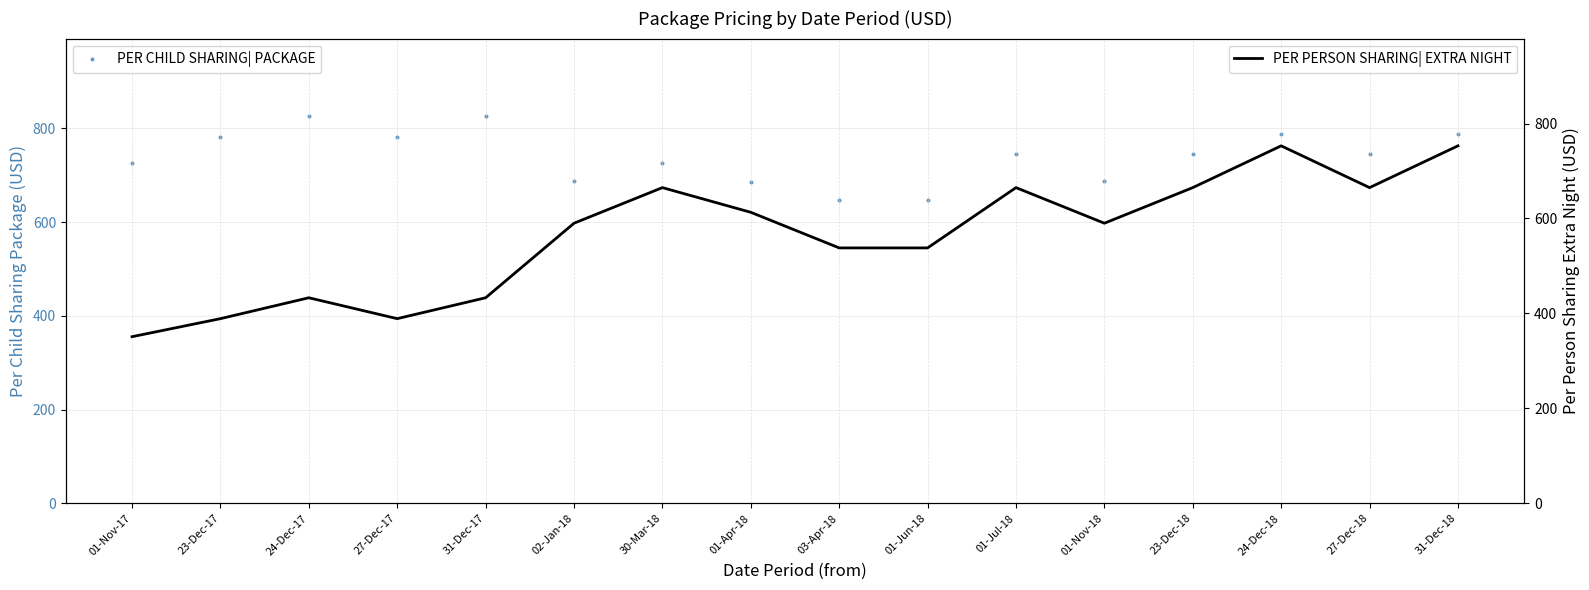

Which series has the largest total across all categories?

PER CHILD SHARING| PACKAGE